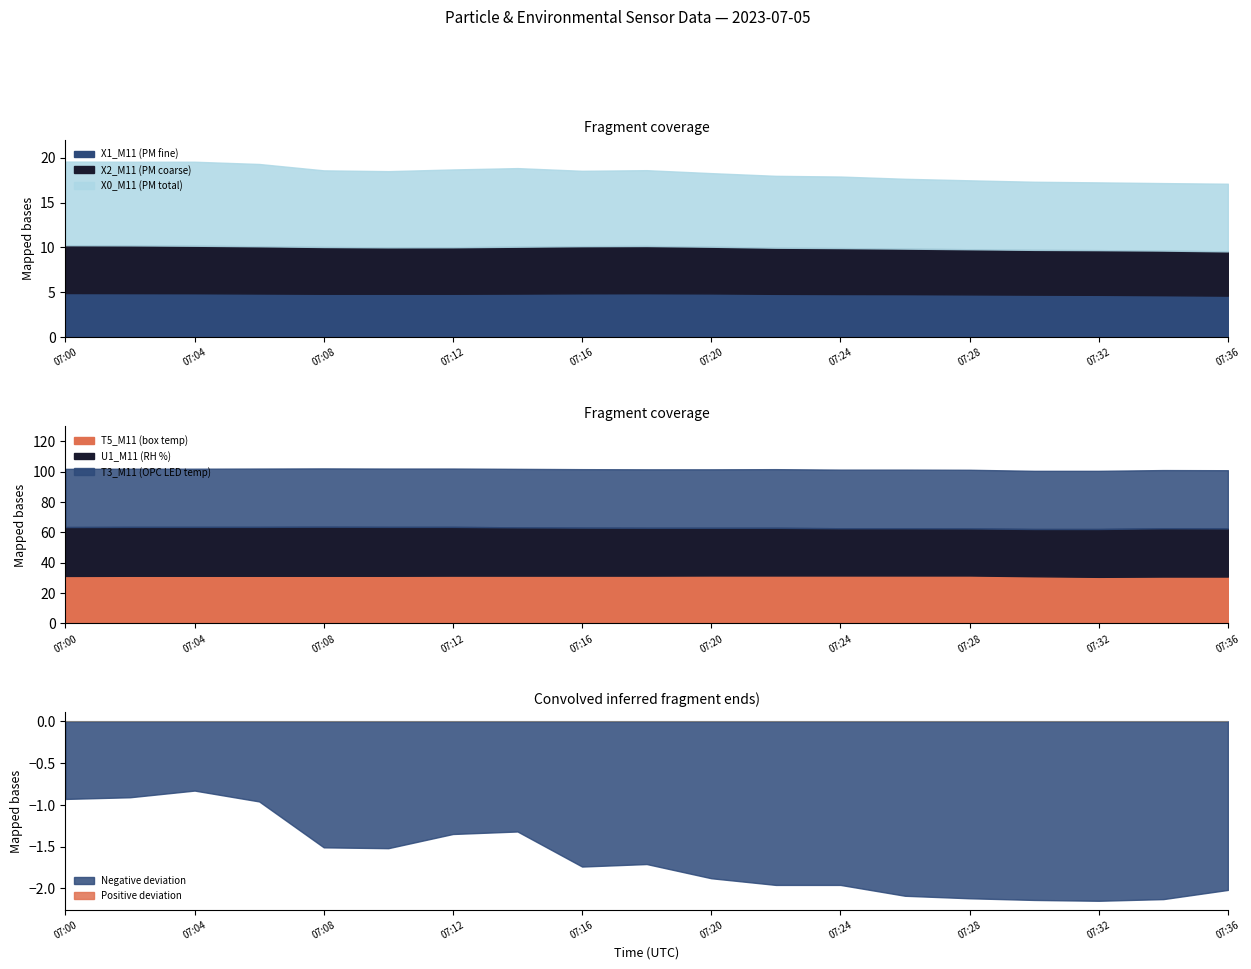

Is it true that X1_M11 (PM fine) equals 4.9 at 07:04?

True